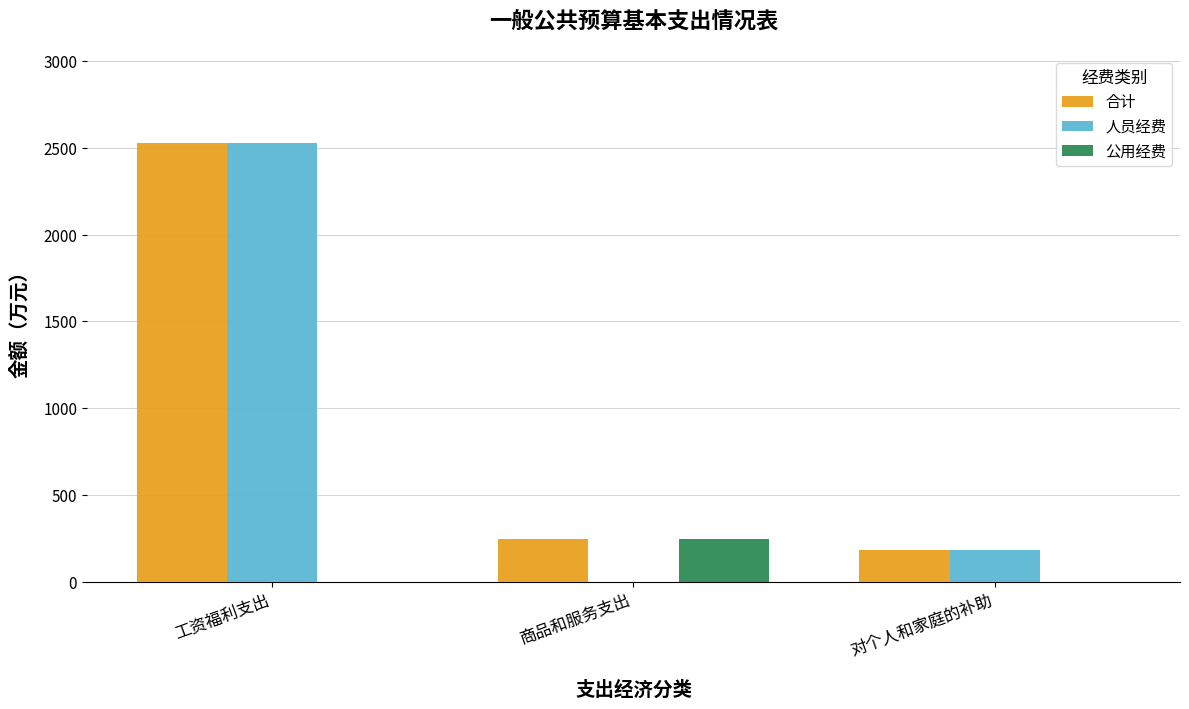

At which category does the chart reach its peak across all series?

工资福利支出